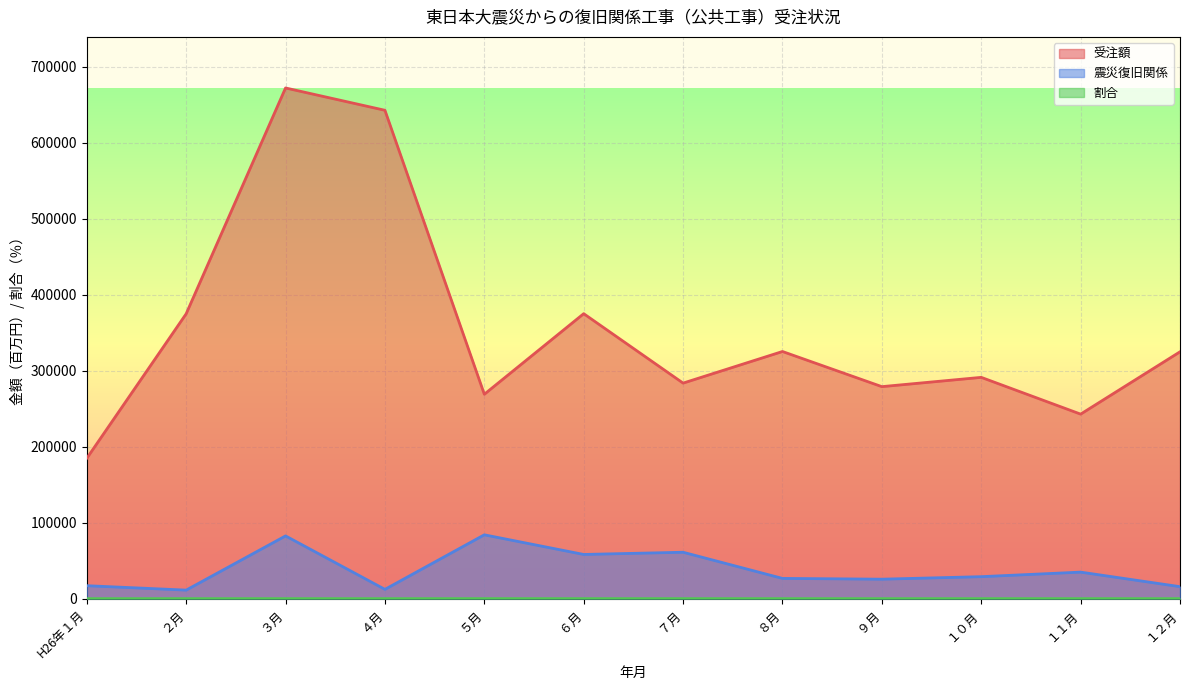

What position from the left is ９月?

9